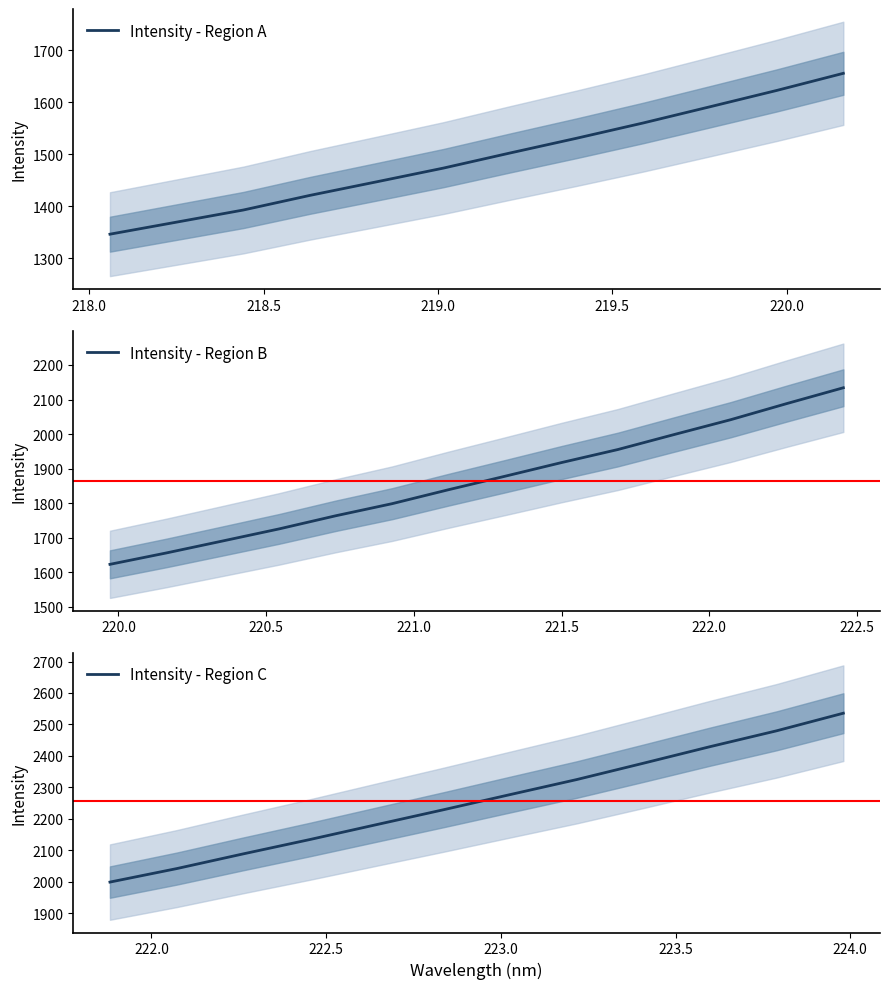

Rank the categories by value from lowest to highest.

218.0596, 218.2508, 218.442, 218.6332, 218.8244, 219.0156, 219.2067, 219.3979, 219.589, 219.7801, 219.9712, 220.1623, 220.3533, 220.5444, 220.7354, 220.9264, 221.1174, 221.3083, 221.4993, 221.6902, 221.8812, 222.0721, 222.263, 222.4538, 222.6447, 222.8355, 223.0264, 223.2172, 223.408, 223.5987, 223.7895, 223.9802